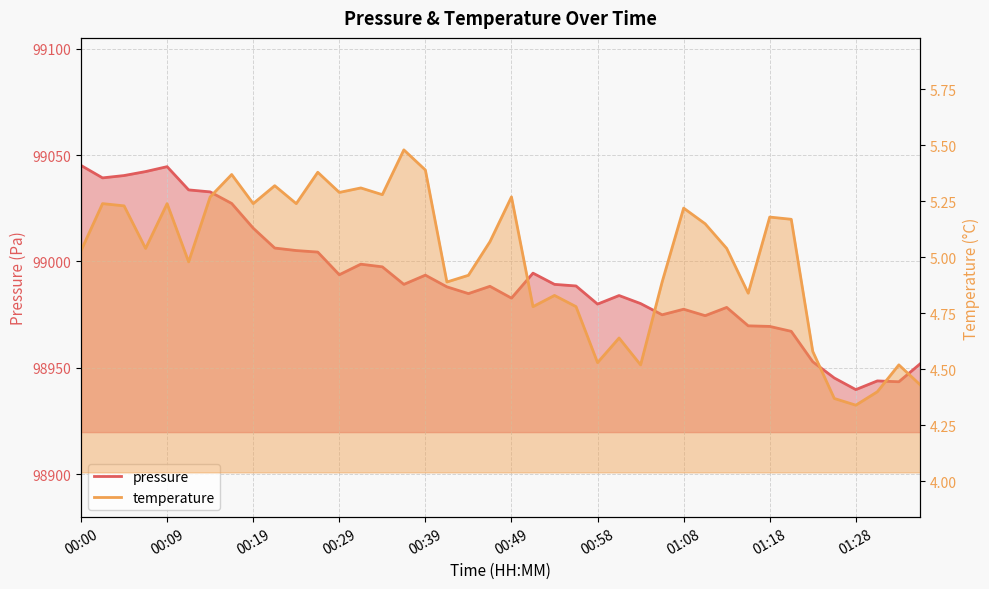

What is the difference between the pressure values at 01:18 and 00:22?

36.9